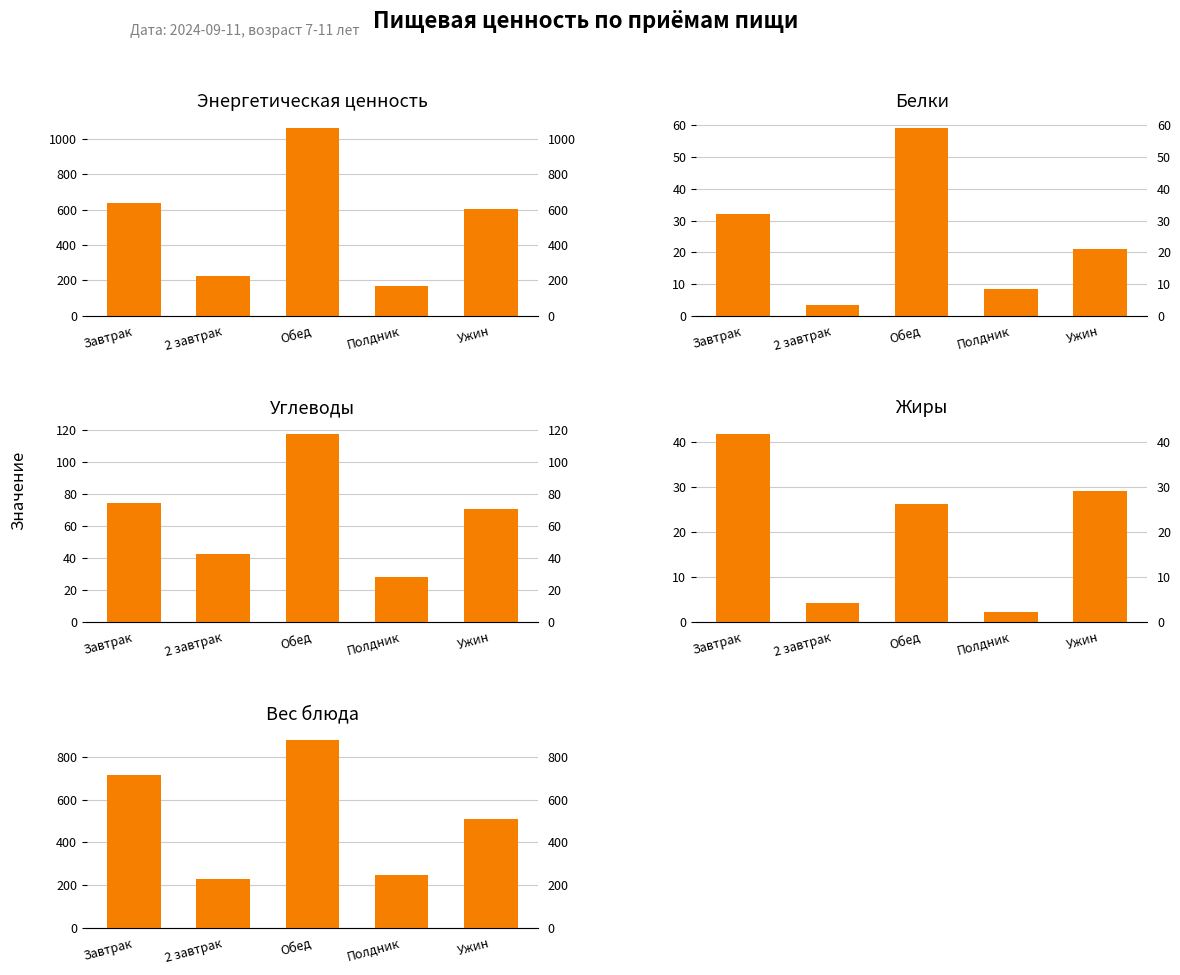

Reading right to left, what are all the values shown in this chart?

Энергетическая ценность: Ужин=605.8	Полдник=169.2	Обед=1066.0	2 завтрак=221.8	Завтрак=639.8
Белки: Ужин=21.1	Полдник=8.3	Обед=59.4	2 завтрак=3.3	Завтрак=31.9
Углеводы: Ужин=70.6	Полдник=27.9	Обед=117.5	2 завтрак=42.1	Завтрак=74.1
Жиры: Ужин=28.9	Полдник=2.2	Обед=26.2	2 завтрак=4.0	Завтрак=41.8
Вес блюда: Ужин=510.0	Полдник=245.0	Обед=882.0	2 завтрак=230.0	Завтрак=715.0